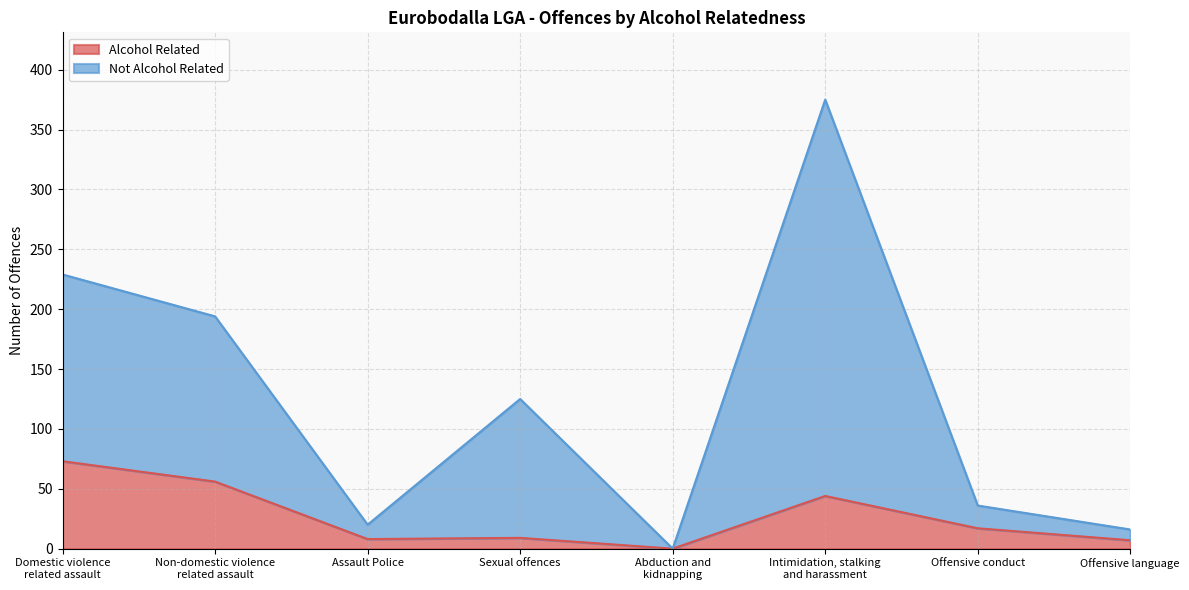

Where does the Not Alcohol Related series first go above 125?

Domestic violence
related assault